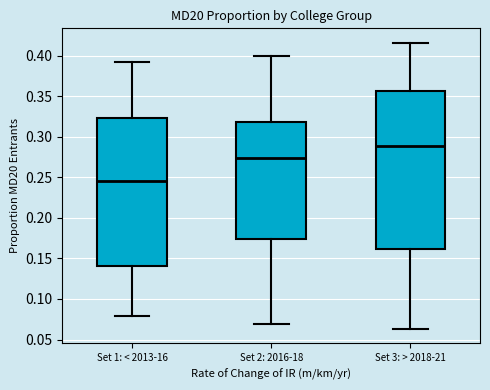

Where does the median line of the box for Set 3: > 2018-21 sit on the y-axis? The values are not printed on the chart, so give them approximately, as read against the axis.

0.290